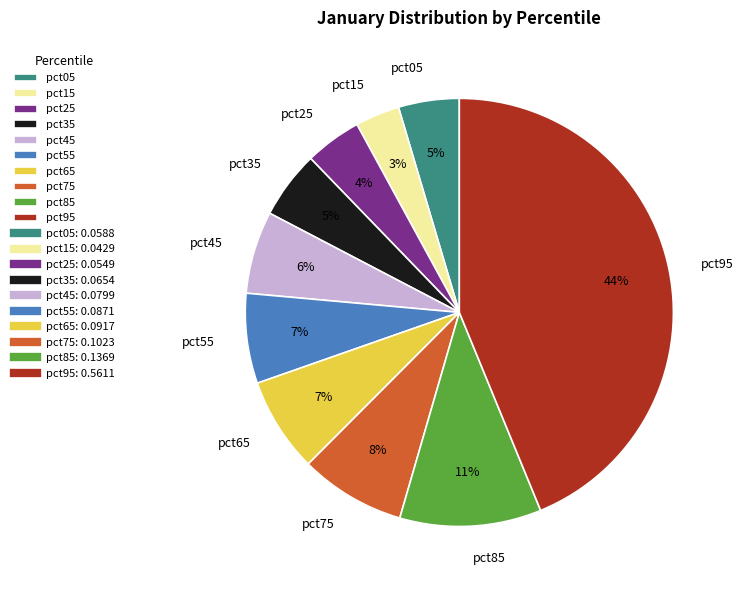

To the nearest percent, what is the difference between the pct75 and pct55 slice percentages?

1%